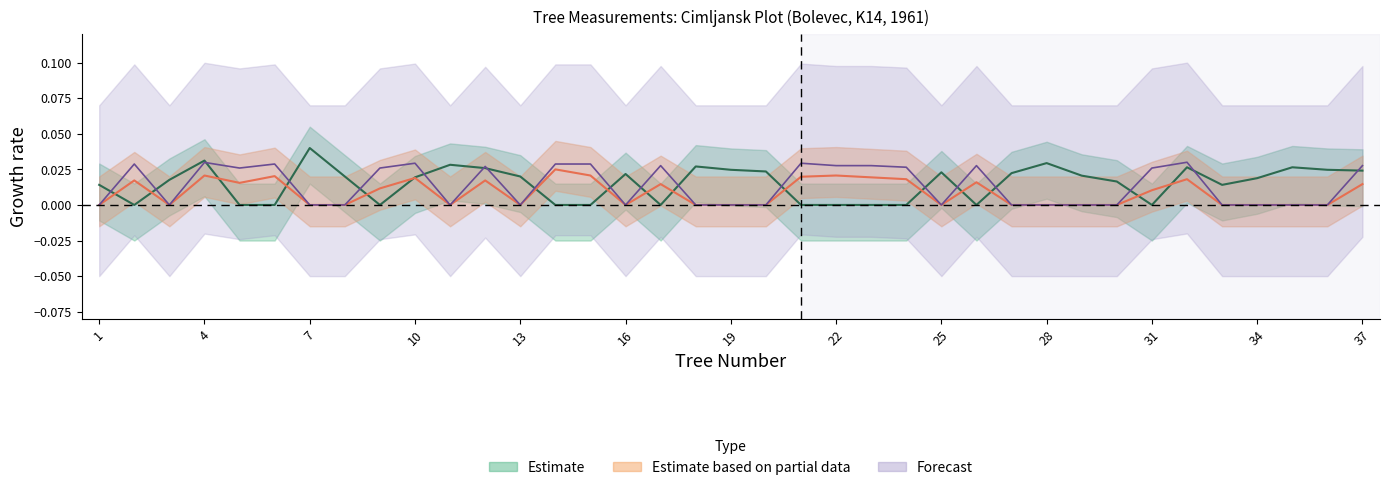

Does the chart have visible grid lines?

No